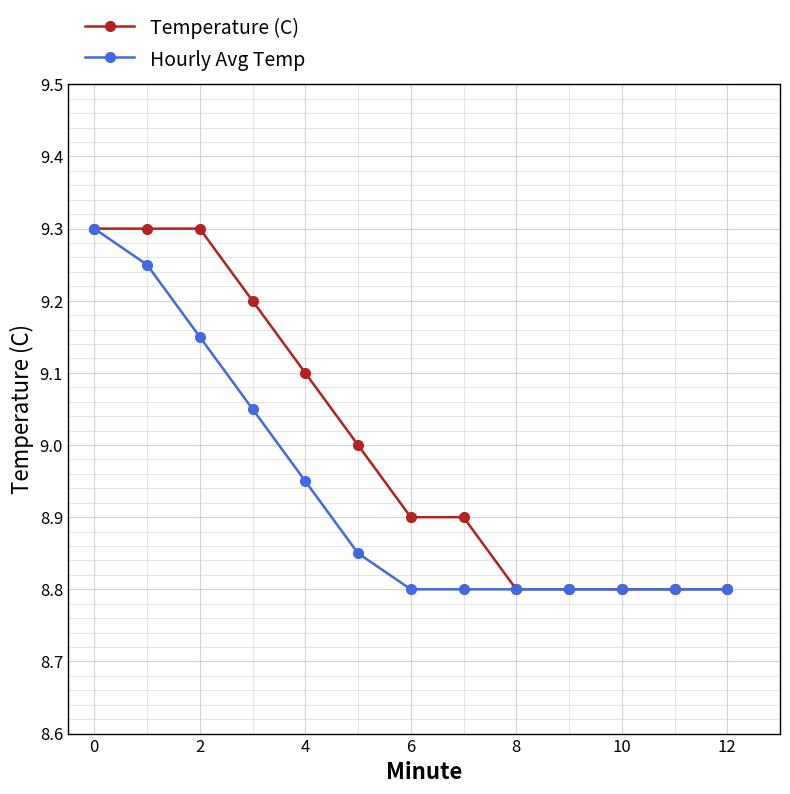

How many lines are shown in the chart?

2